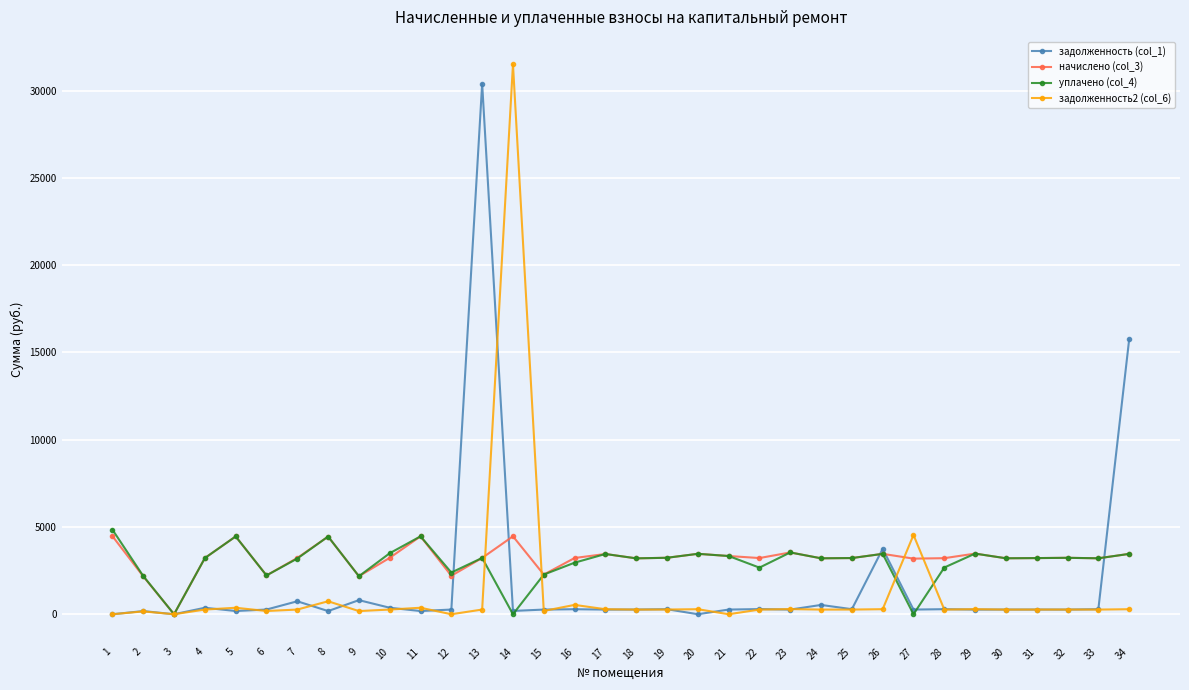

Which series has the widest spread of values?

задолженность2 (col_6)